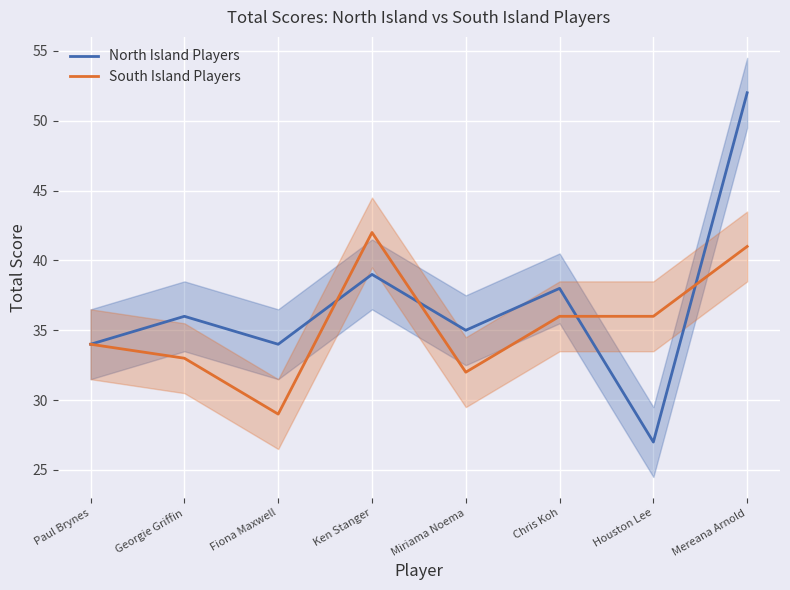

True or false: South Island Players and North Island Players intersect in this chart.

True